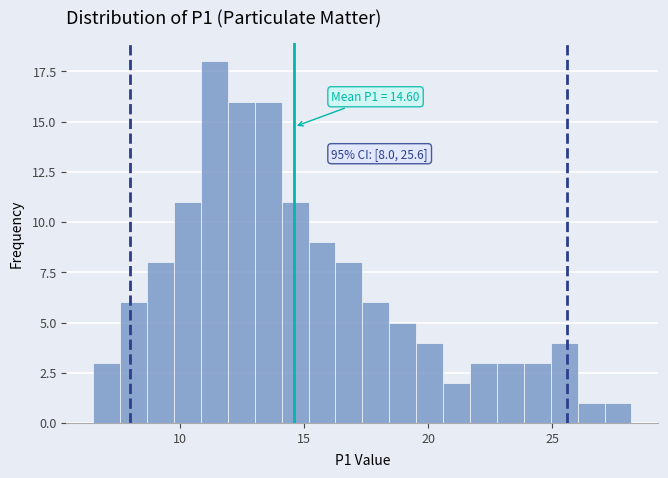

Around what value on the x-axis is the tallest bar? Give the approximate position of its centre, as read against the axis.

11.5